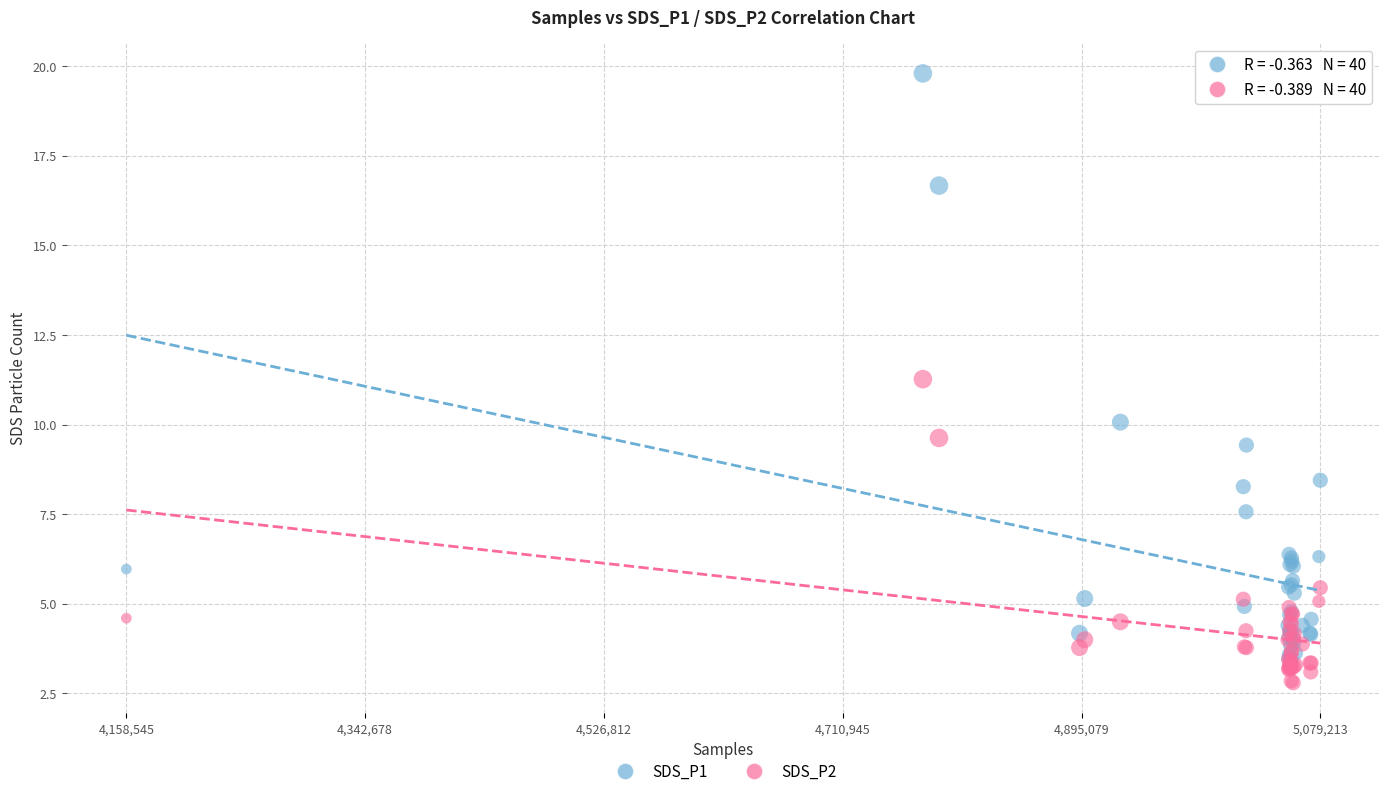

What are all the series names shown in the legend?

SDS_P1, SDS_P2